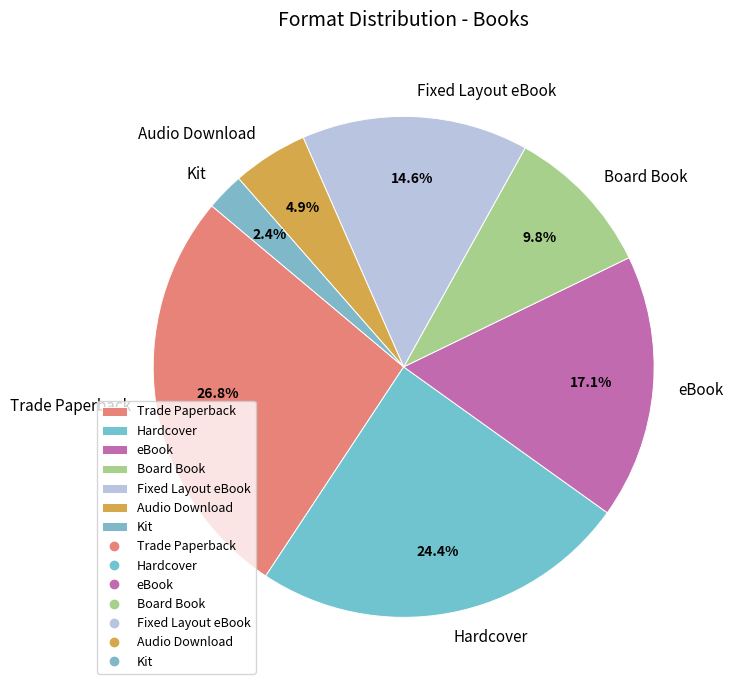

Rank the categories by value from lowest to highest.

Kit, Audio Download, Board Book, Fixed Layout eBook, eBook, Hardcover, Trade Paperback